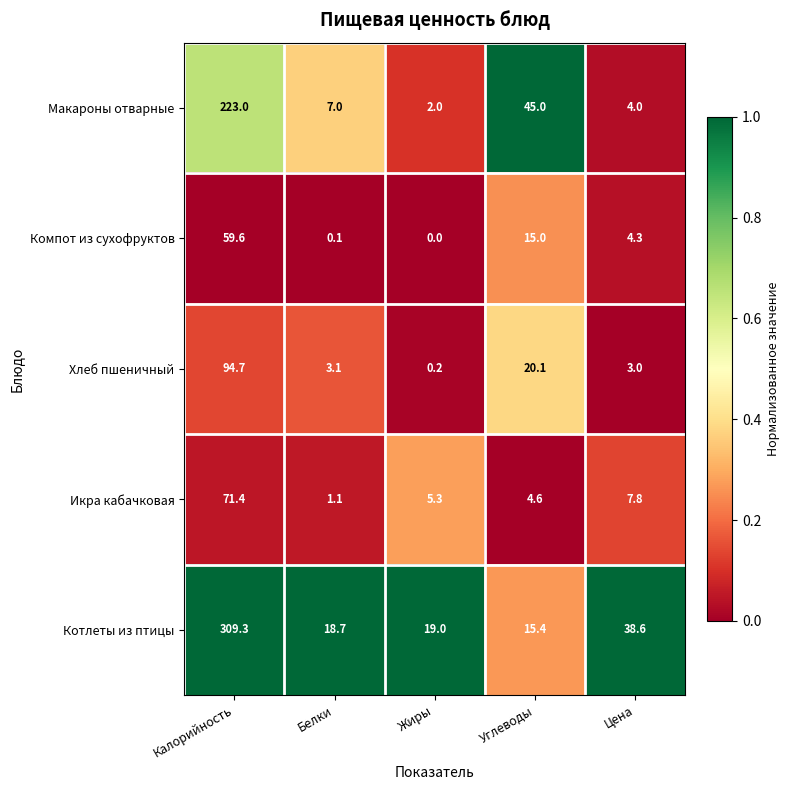

Which series has the largest range (max minus min)?

Котлеты из птицы